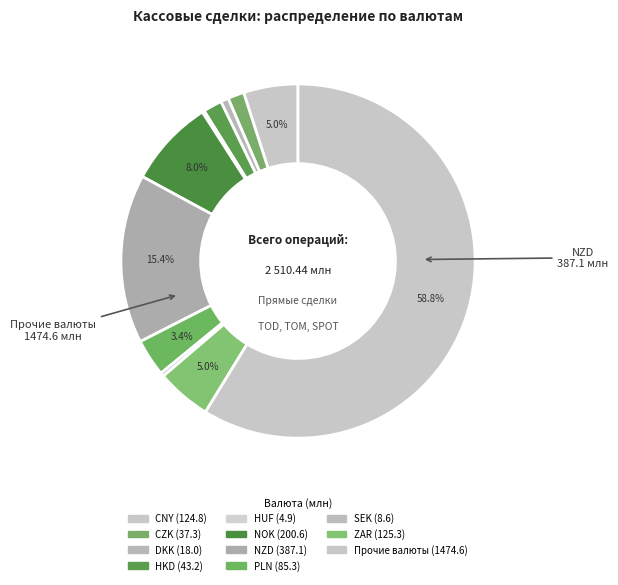

Is it true that HUF is 0% of the pie?

True